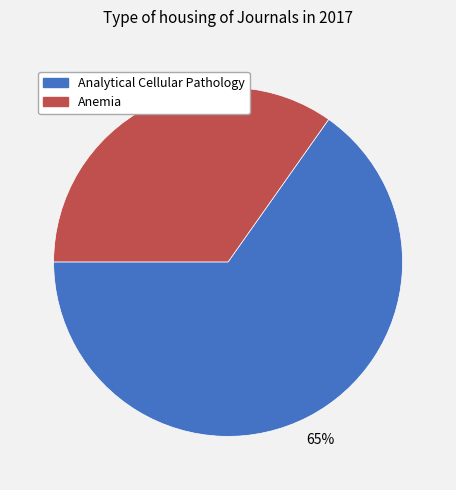

To the nearest percent, what is the average slice percentage?

50%